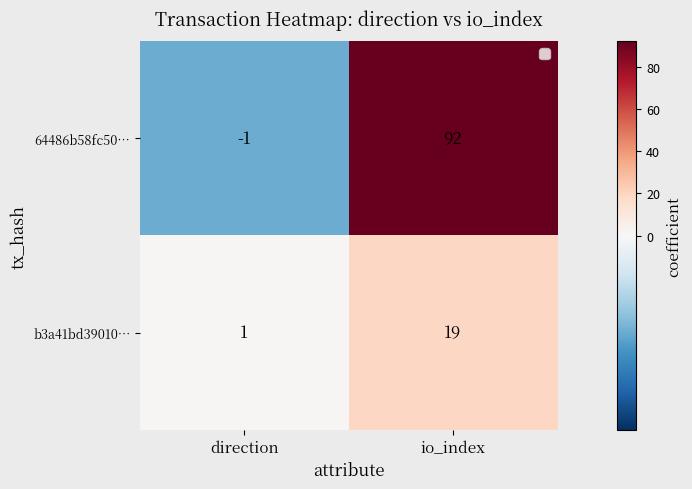

Which series has the largest range (max minus min)?

64486b58fc50…